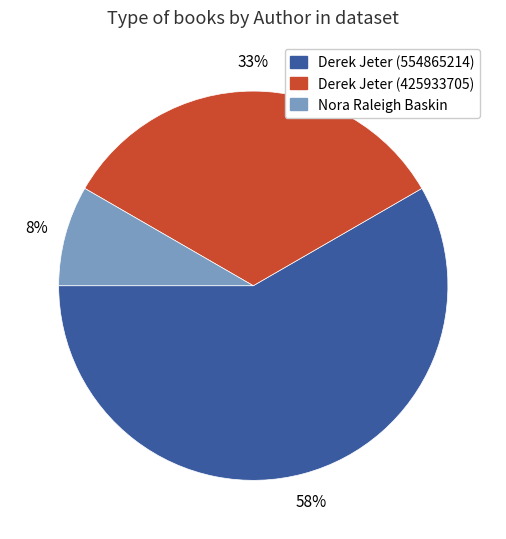

Is there a majority slice in this chart?

Yes